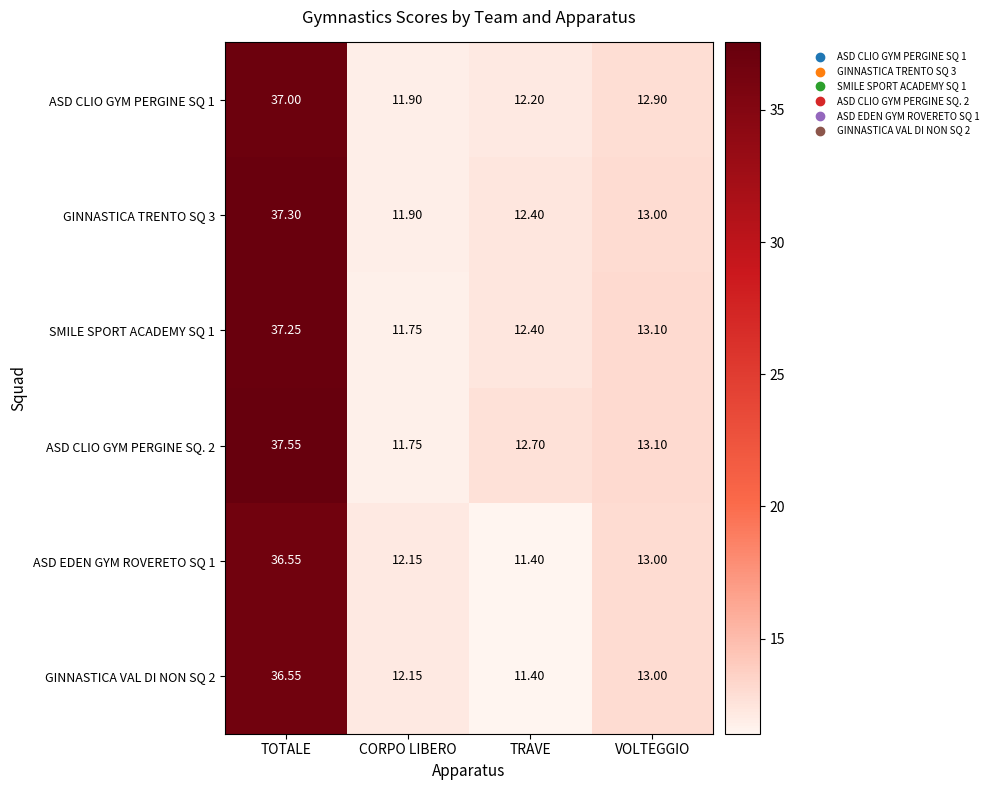

List the labels in order of ASD EDEN GYM ROVERETO SQ 1 value, largest first.

TOTALE, VOLTEGGIO, CORPO LIBERO, TRAVE